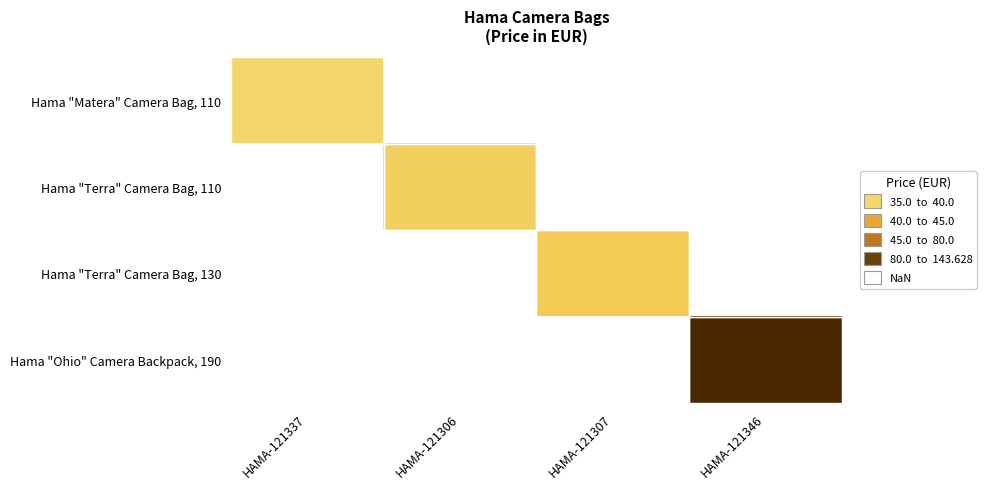

List the series in order of their overall mean, lowest first.

Hama "Matera" Camera Bag, 110, Hama "Terra" Camera Bag, 110, Hama "Terra" Camera Bag, 130, Hama "Ohio" Camera Backpack, 190